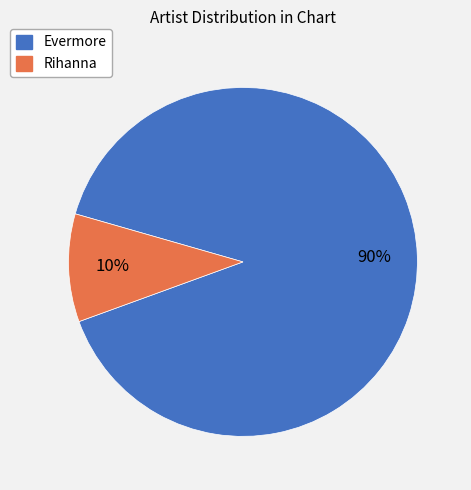

Do Rihanna and Evermore together represent more than half of the pie?

Yes